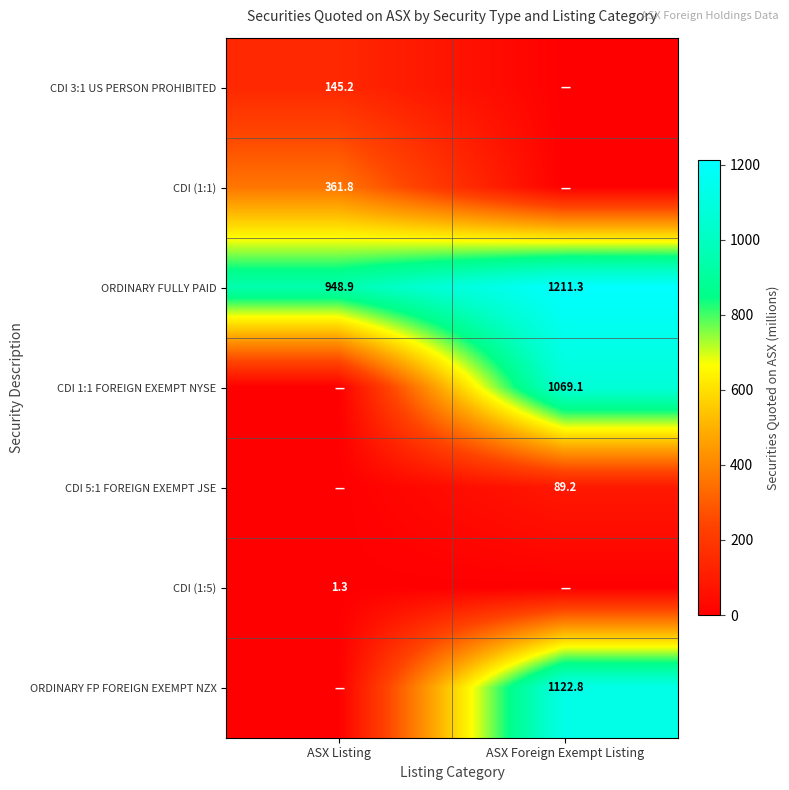

True or false: CDI (1:5) has a value of 1.3 at ASX Listing.

True